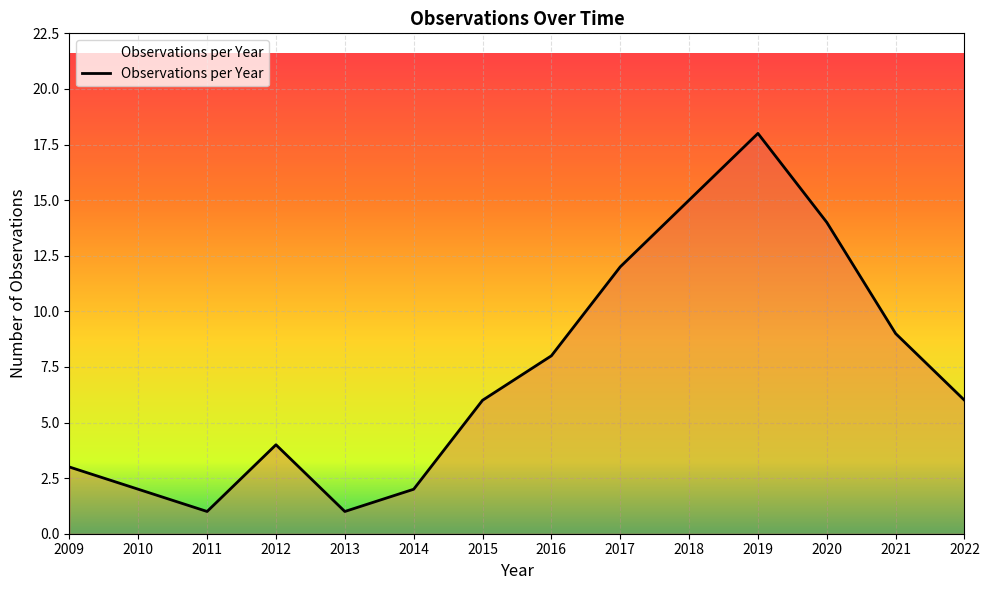

What is the approximate value at 2015, to the nearest 10?

10